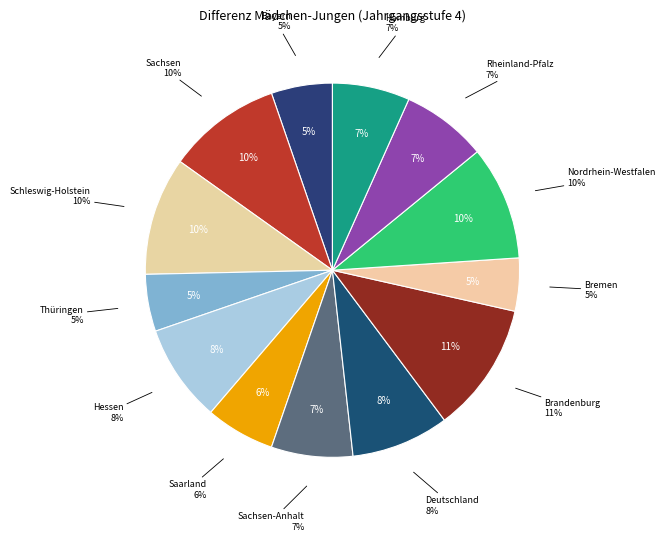

Combined, do Sachsen-Anhalt and Schleswig-Holstein account for over 50%?

No